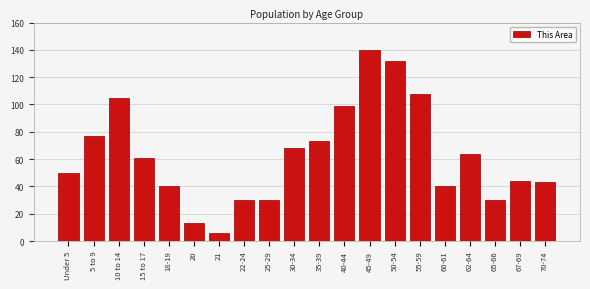

Reading left to right, extract all data points from this chart.

50	77	105	61	40	13	6	30	30	68	73	99	140	132	108	40	64	30	44	43